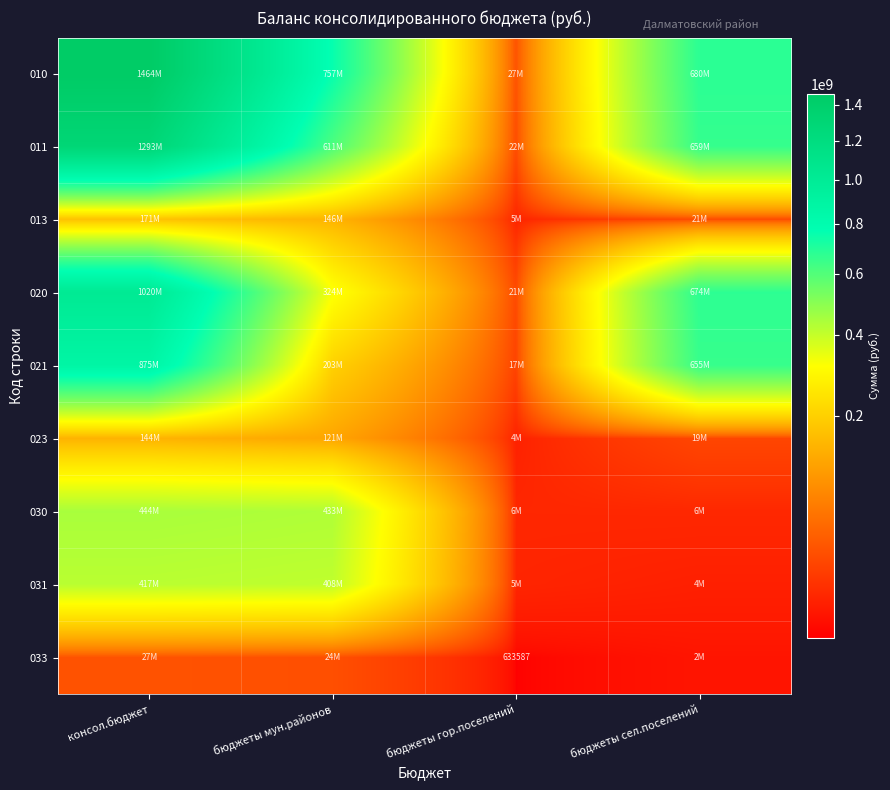

How many values in the 023 series exceed 121392426?

2